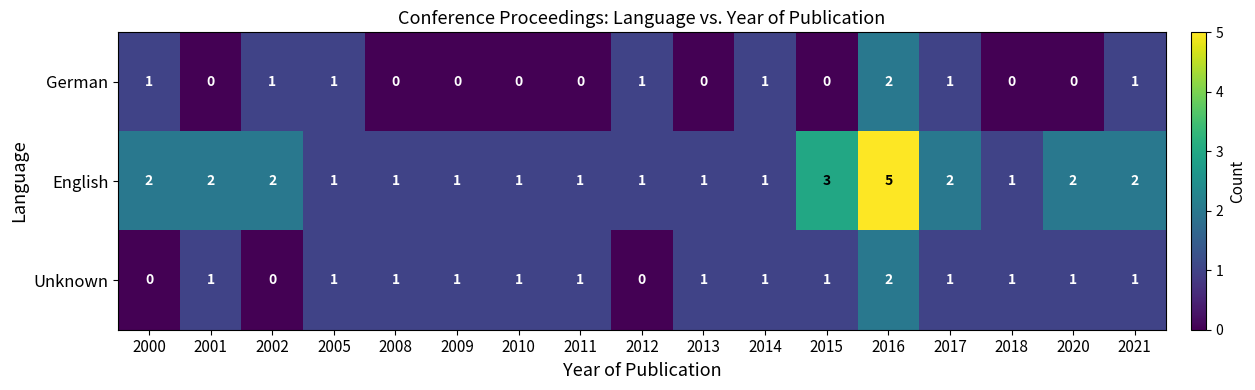

How many categories are shown in the chart?

17